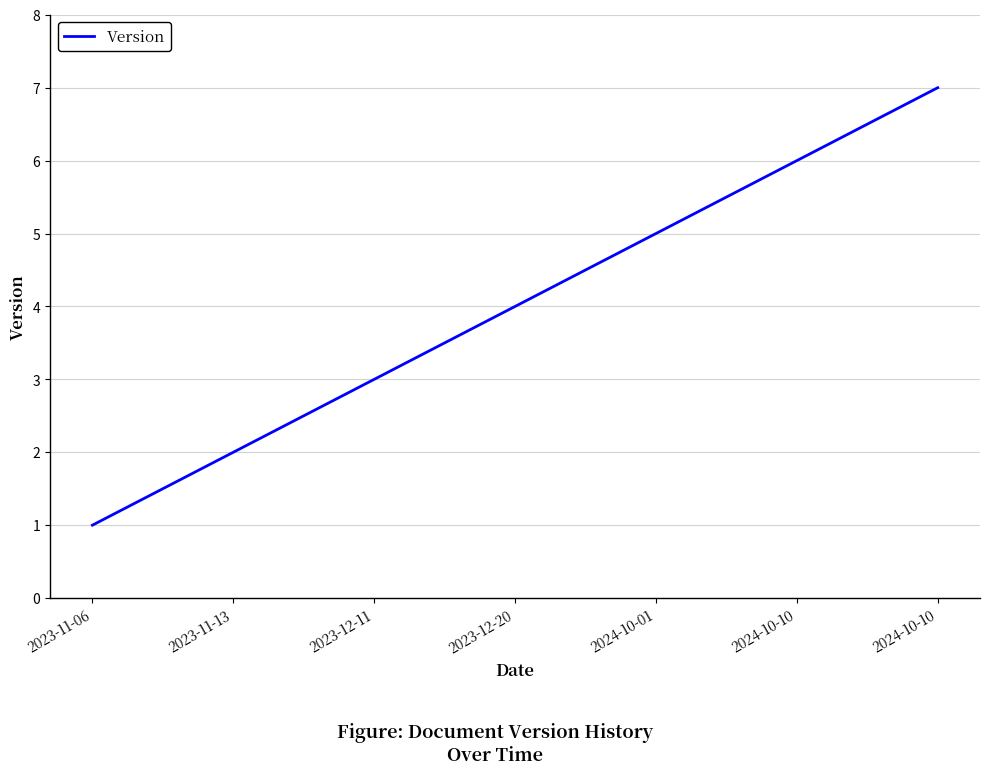

What is the minimum value shown in the chart?

1